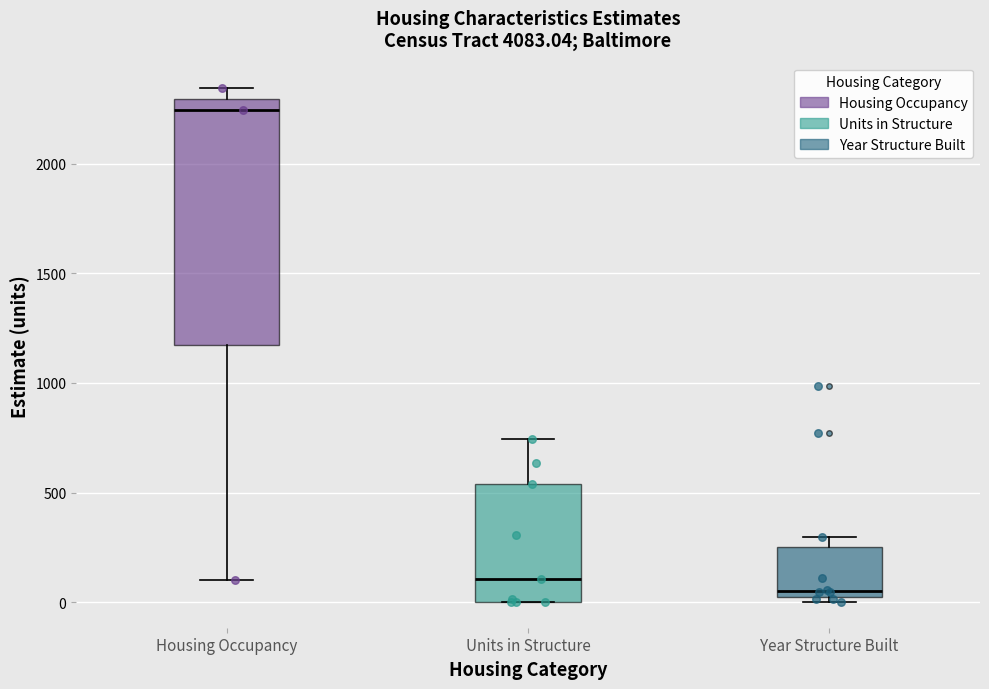

Reading left to right, transcribe this box plot: for each box, give where its median line is, the range the box spans, and where its two whiskers end, as read against the y-axis. The values are not printed on the chart, so give them approximately, as read against the axis.

Housing Occupancy: median 2250, box 1150 to 2300, whiskers 100 to 2350
Units in Structure: median 100, box 0 to 550, whiskers 0 to 750
Year Structure Built: median 50, box 0 to 250, whiskers 0 (just below the box's lower edge) to 300